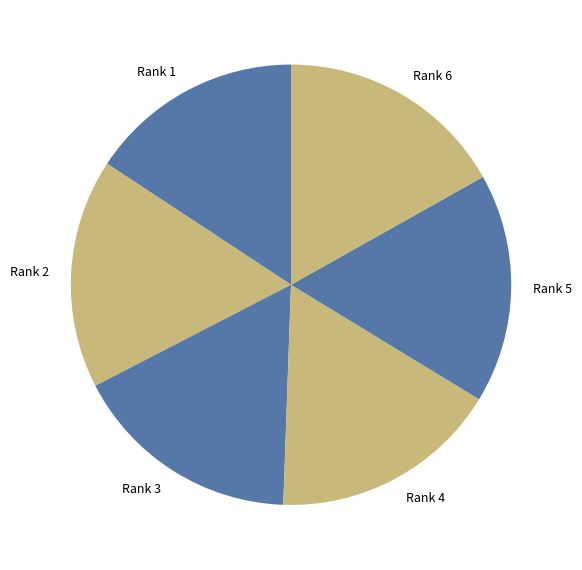

How many slices are in this pie chart?

6